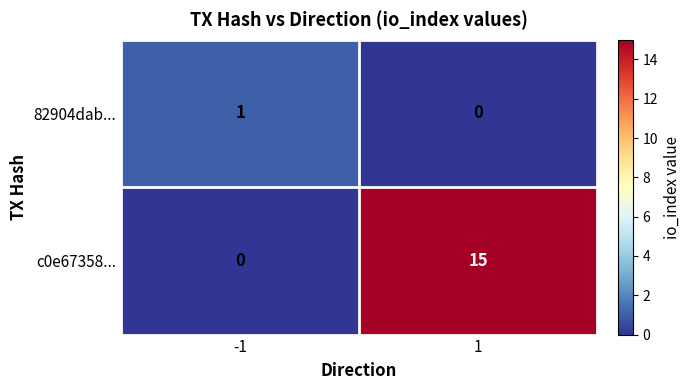

The value of c0e67358... at -1 is 0. True or false?

True